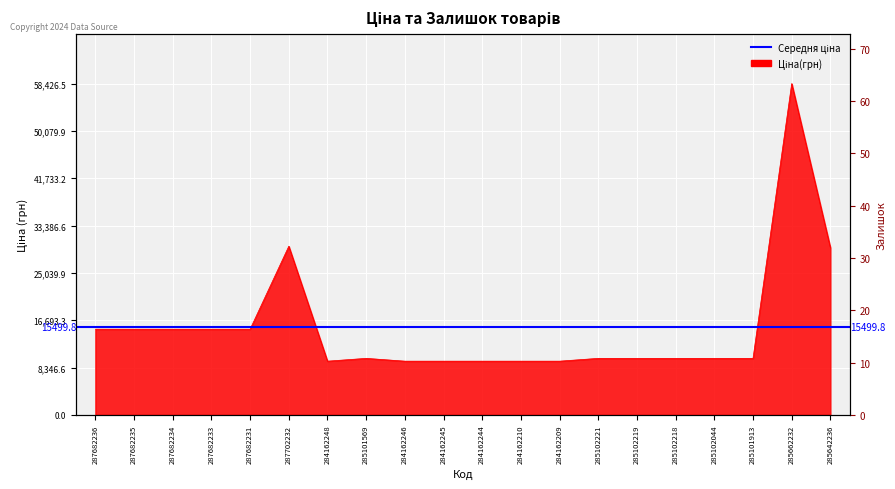

The Ціна series shows 9975.0 at 285102221. True or false?

True